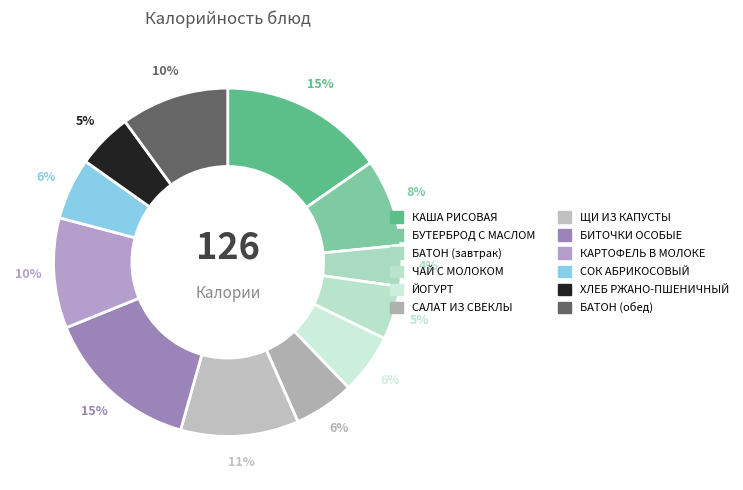

Which category has the smallest portion of the pie?

БАТОН (завтрак)